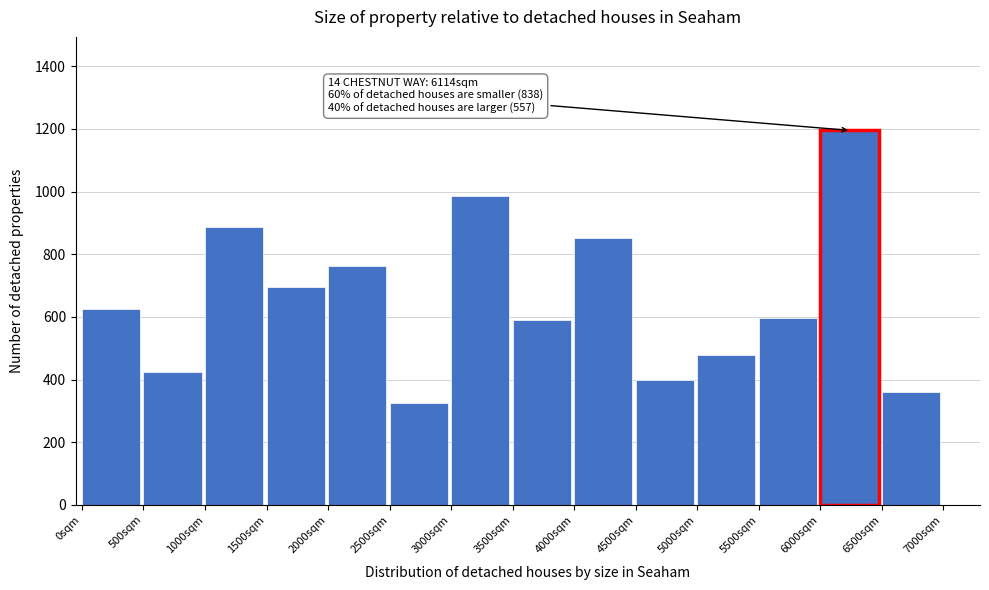

Reading left to right, list all the values displayed in this chart.

0sqm=626	500sqm=425	1000sqm=888	1500sqm=694	2000sqm=762	2500sqm=326	3000sqm=986	3500sqm=589	4000sqm=853	4500sqm=398	5000sqm=478	5500sqm=595	6000sqm=1195	6500sqm=361